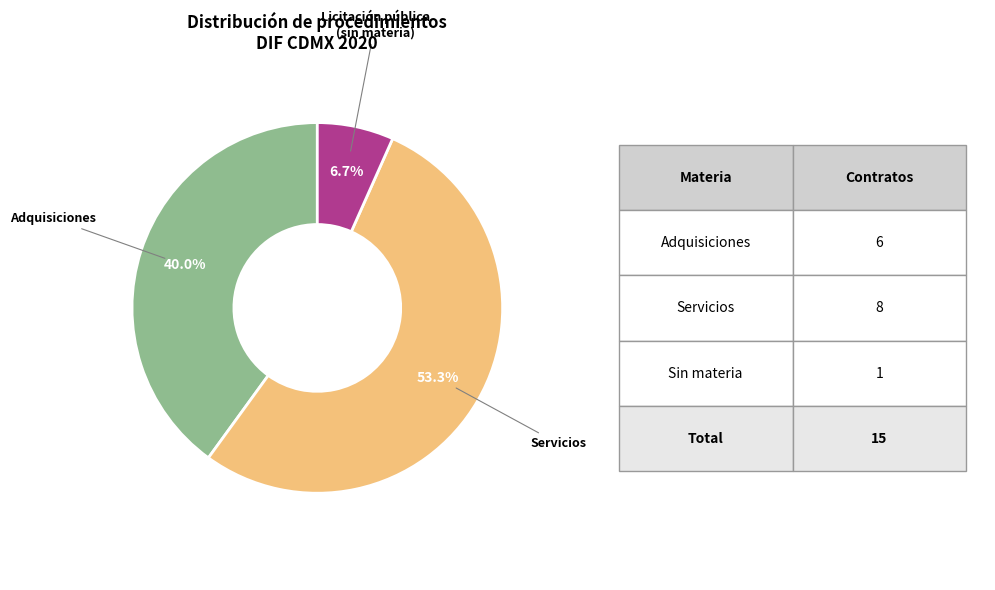

Is there any slice that represents more than half of the pie?

Yes